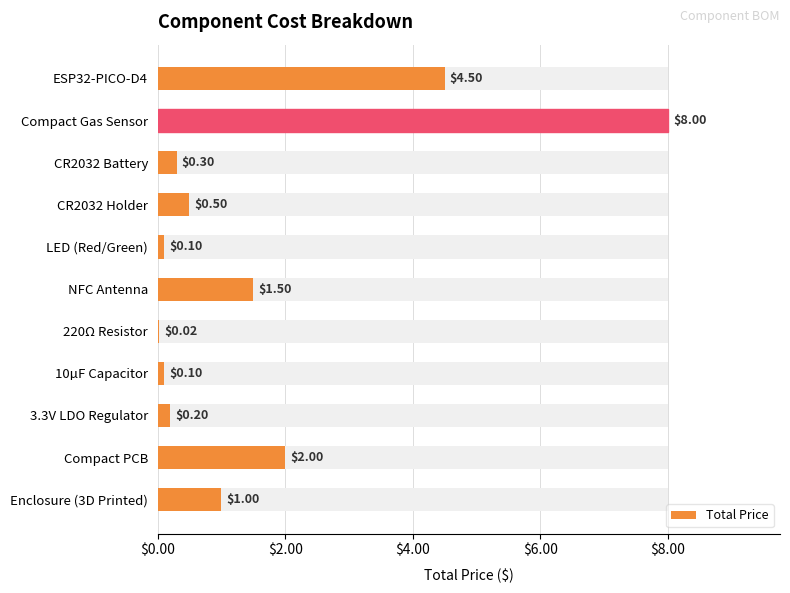

How many bars are there in total?

11